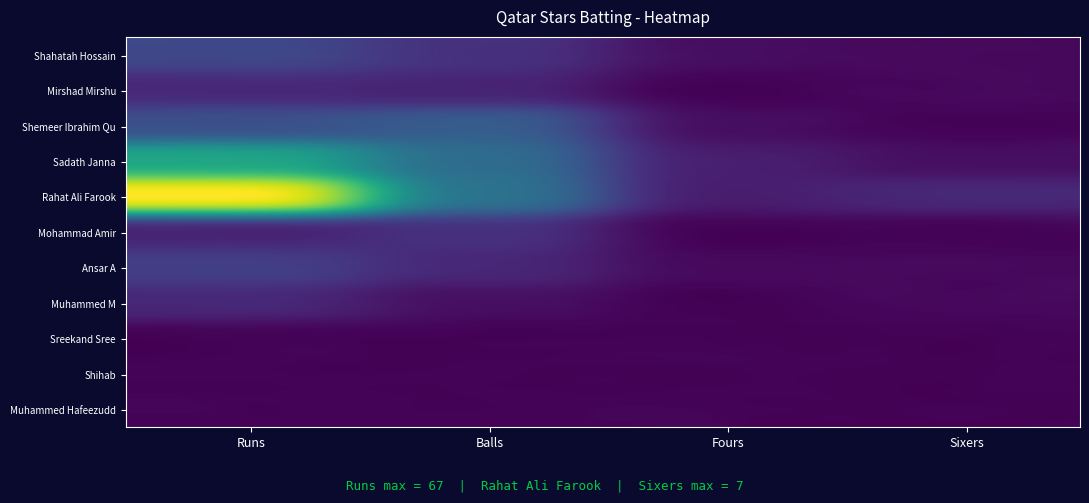

Reading left to right, list all the values displayed in this chart.

Shahatah Hossain: 14	9	2	1
Mirshad Mirshu: 7	6	0	1
Shemeer Ibrahim Quilon: 16	19	2	0
Sadath Janna: 39	23	5	2
Rahat Ali Farook: 67	25	5	7
Mohammad Amir: 6	9	0	0
Ansar A: 12	7	1	1
Muhammed M: 7	2	0	1
Sreekand Sree: 0	0	0	0
Shihab: 0	0	0	0
Muhammed Hafeezuddin Shahid: 0	0	0	0